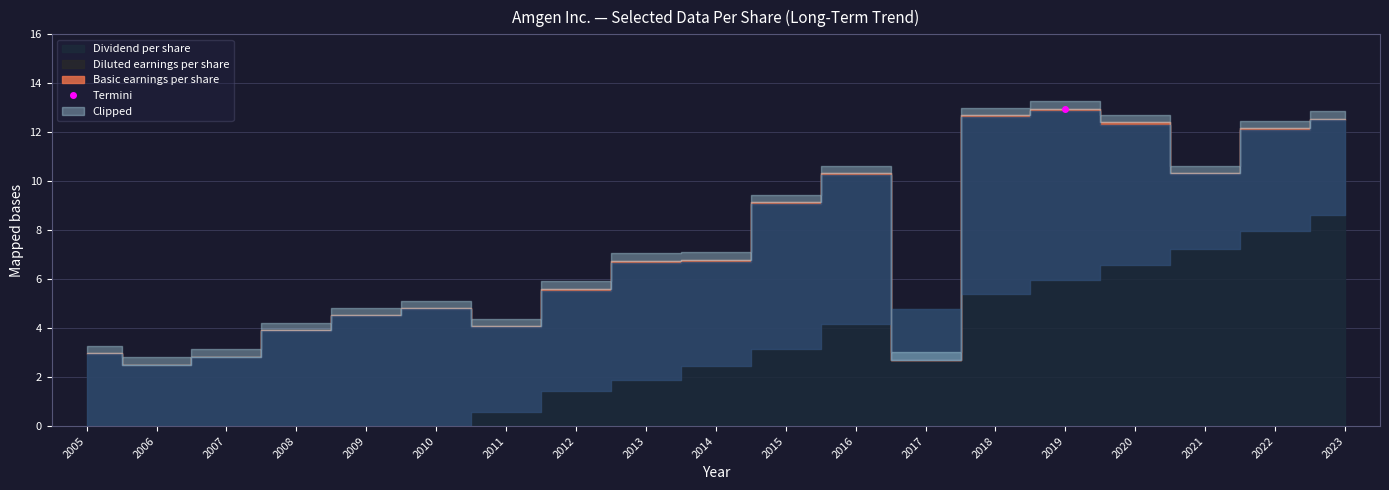

Read the Diluted earnings per share value at 2011.

4.0